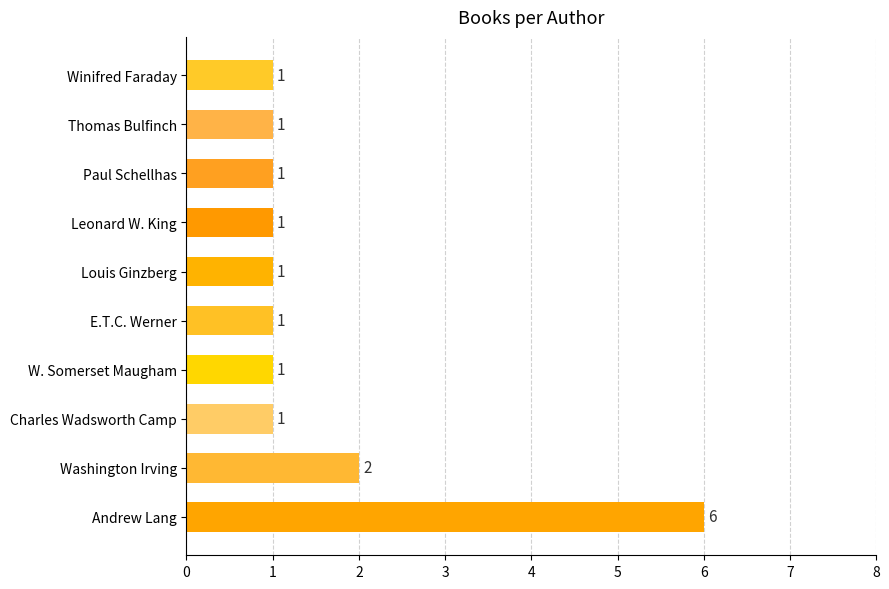

What is the greatest value displayed?

6